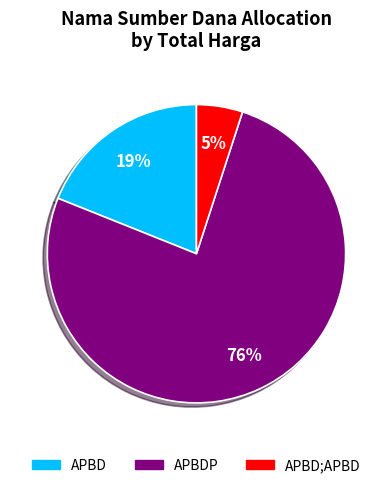

Which slice is the largest?

APBDP